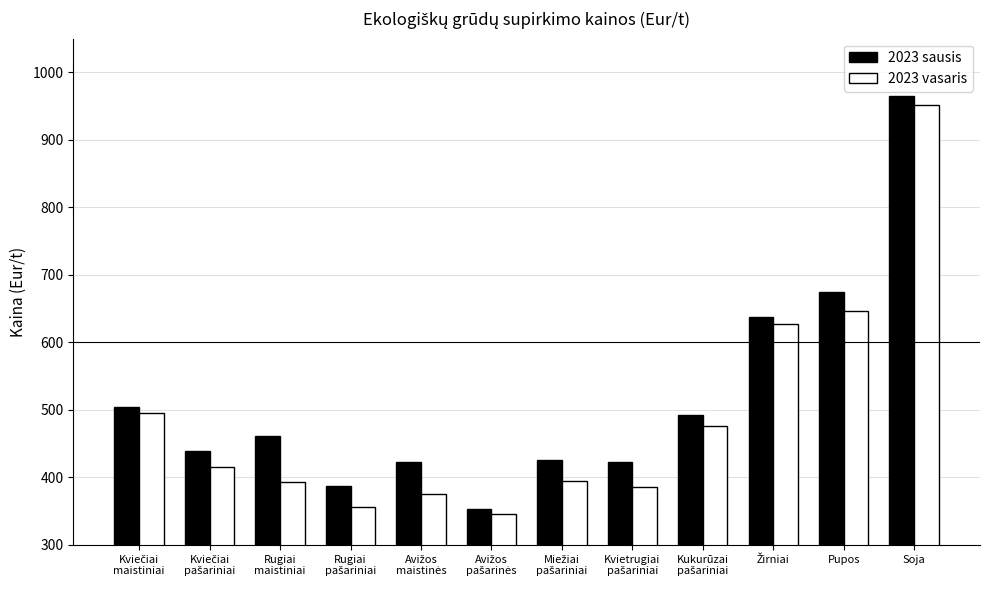

Which series has the largest range (max minus min)?

2023 sausis